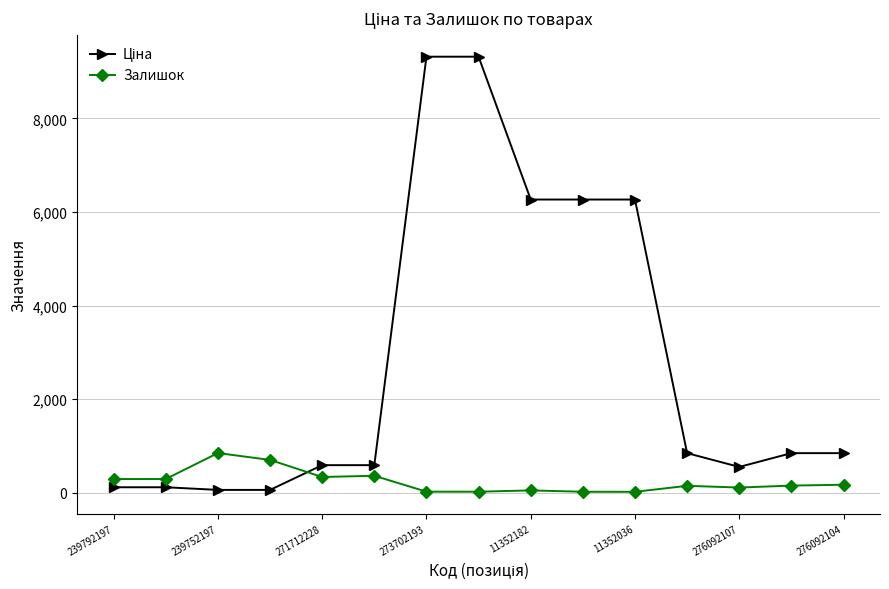

What is the difference between the maximum and second lowest values in the Залишок series?

828.0